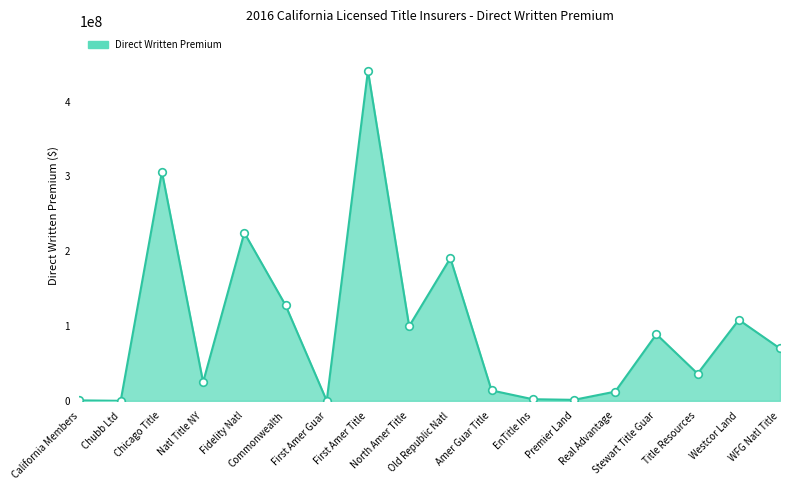

What is the change in value from First Amer Title to North Amer Title?

-341657074